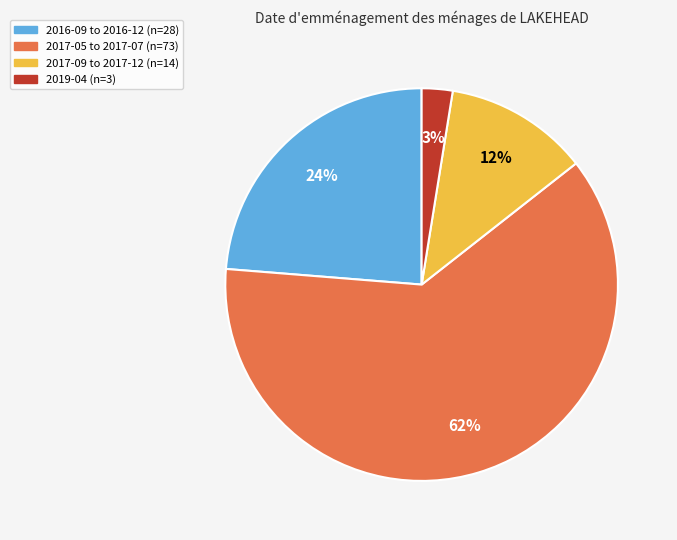

To the nearest percent, what is the average slice percentage?

25%